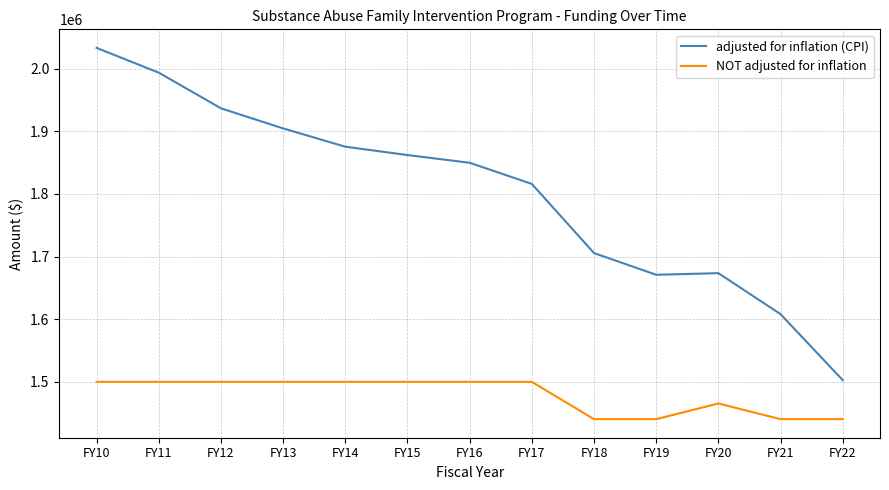

List the series in order of their overall mean, highest first.

adjusted for inflation (CPI), NOT adjusted for inflation